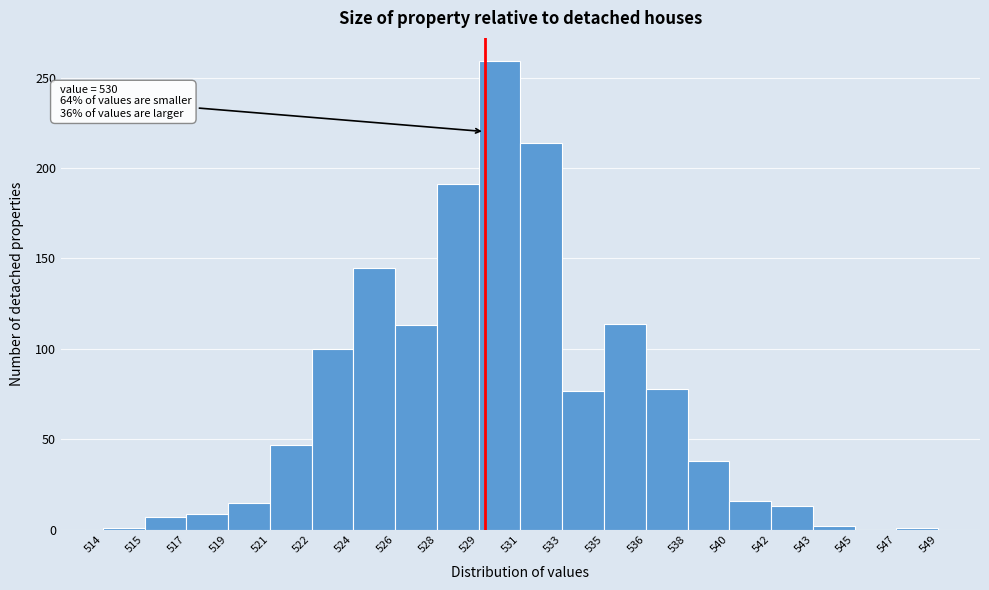

Approximately how many times larger is the value at 533 compared to 538?

2.0